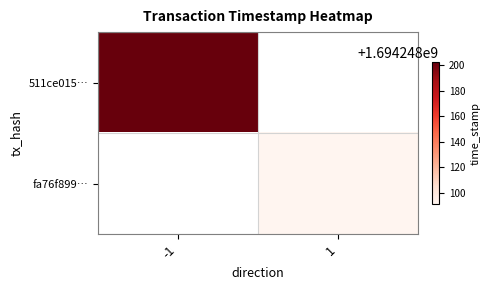

What is the sum of the 511ce015daded48d28e4f778093d732df9e8815 values at direction and time_stamp?

1694248201